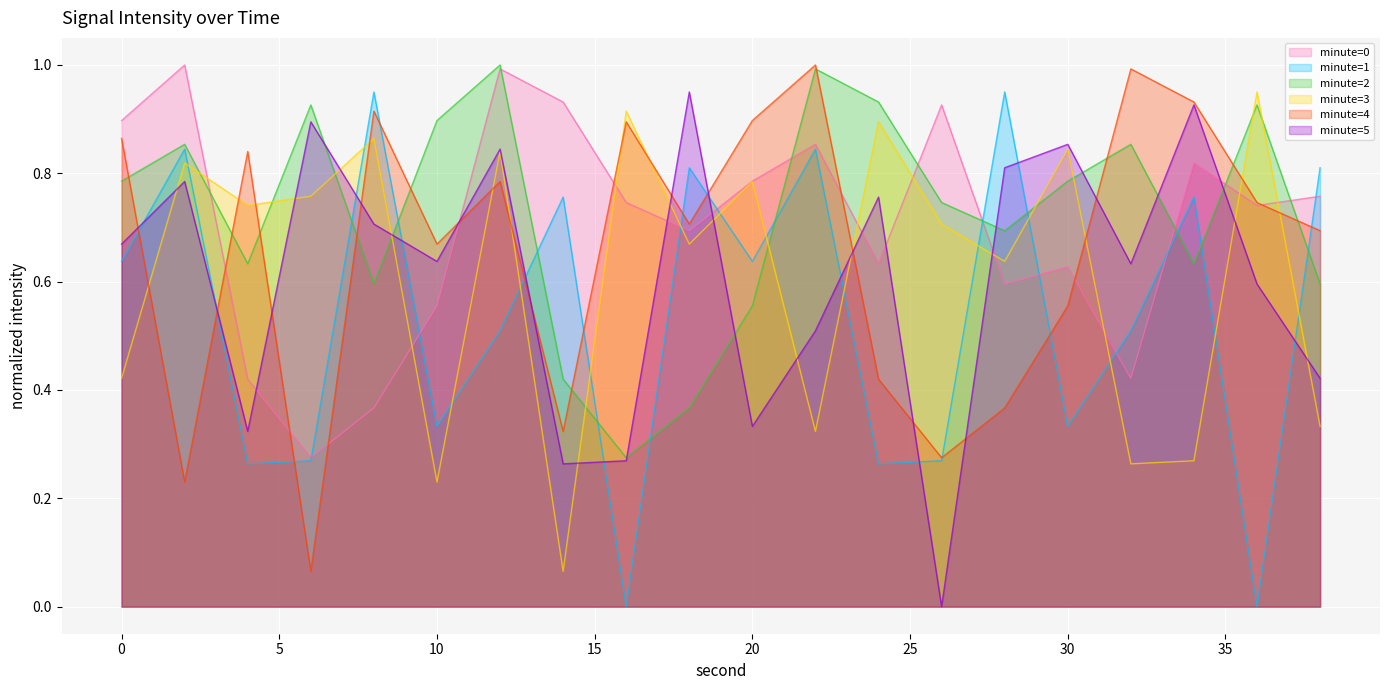

True or false: minute=3 and minute=1 cross at least once.

True